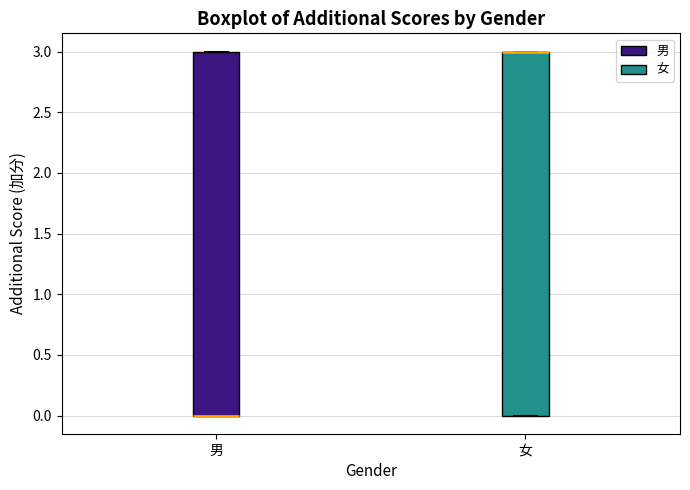

Reading left to right, read every box against the y-axis: the position of its median line, the range the box covers, and the ends of its whiskers. The values are not printed on the chart, so give them approximately, as read against the axis.

男: median 0 (drawn on the box's lower edge), box 0 to 3, whiskers 0 to 3
女: median 3 (drawn on the box's upper edge), box 0 to 3, whiskers 0 to 3